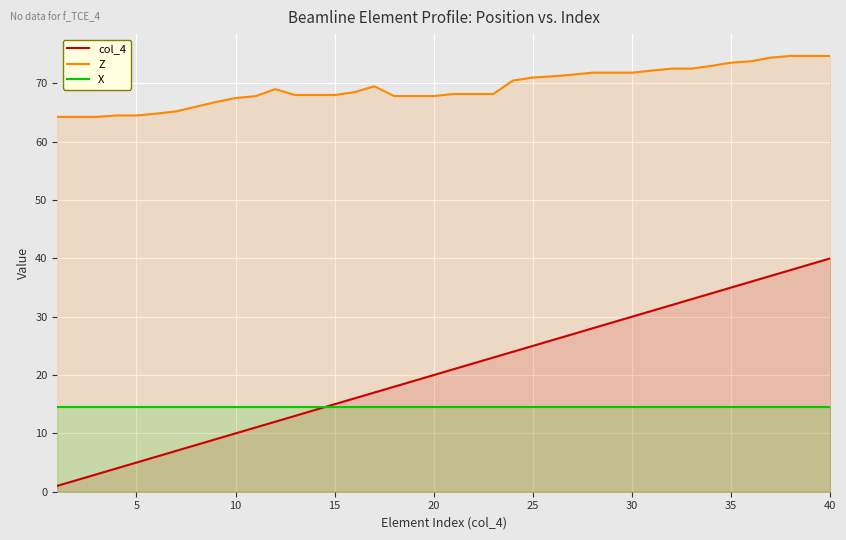

Reading right to left, transcribe all the data shown in this chart.

col_4: 40.0	39.0	38.0	37.0	36.0	35.0	34.0	33.0	32.0	31.0	30.0	29.0	28.0	27.0	26.0	25.0	24.0	23.0	22.0	21.0	20.0	19.0	18.0	17.0	16.0	15.0	14.0	13.0	12.0	11.0	10.0	9.0	8.0	7.0	6.0	5.0	4.0	3.0	2.0	1.0
Z: 74.7	74.7	74.7	74.4	73.8	73.5	73.0	72.5	72.5	72.2	71.8	71.8	71.8	71.5	71.2	71.0	70.5	68.2	68.2	68.2	67.8	67.8	67.8	69.5	68.5	68.0	68.0	68.0	69.0	67.8	67.5	66.8	66.0	65.2	64.8	64.5	64.5	64.2	64.2	64.2
X: 14.6	14.6	14.6	14.6	14.6	14.6	14.6	14.6	14.6	14.6	14.6	14.6	14.6	14.6	14.6	14.6	14.6	14.6	14.6	14.6	14.6	14.6	14.6	14.6	14.6	14.6	14.6	14.6	14.6	14.6	14.6	14.6	14.6	14.6	14.6	14.6	14.6	14.6	14.6	14.6